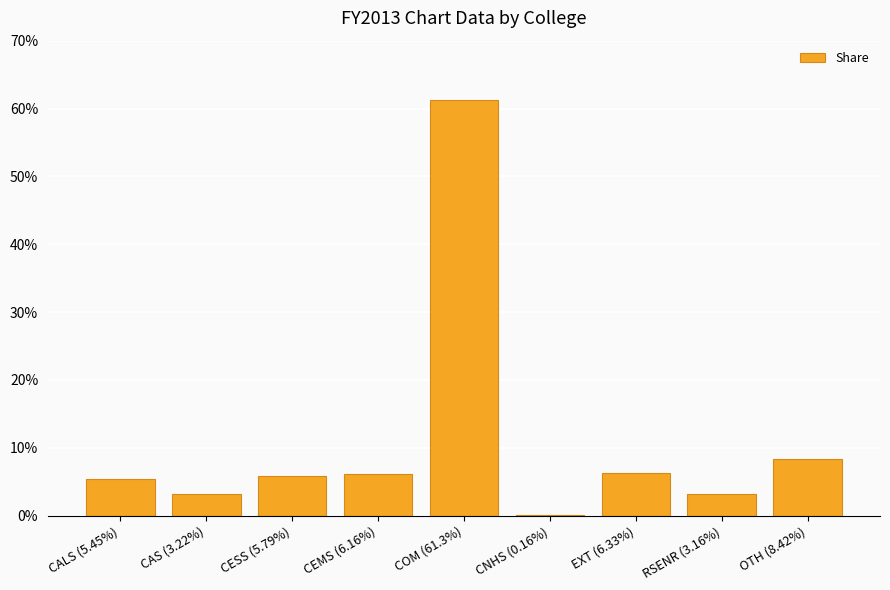

What is the label of the 8th bar from the left?

RSENR (3.16%)